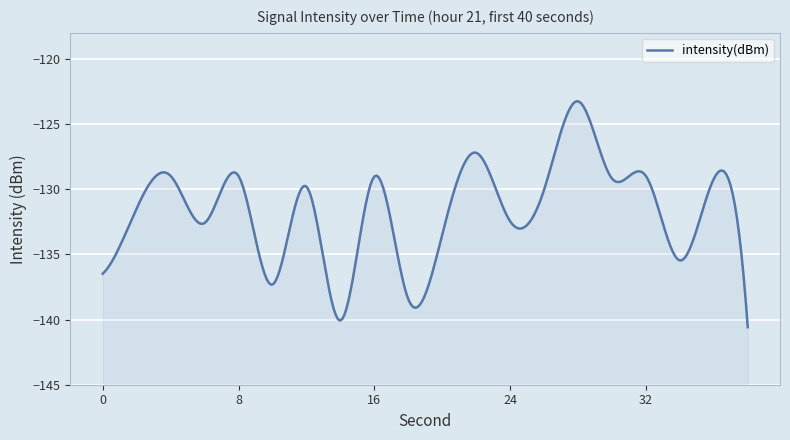

What is the value of the 4th point from the left?

-132.6